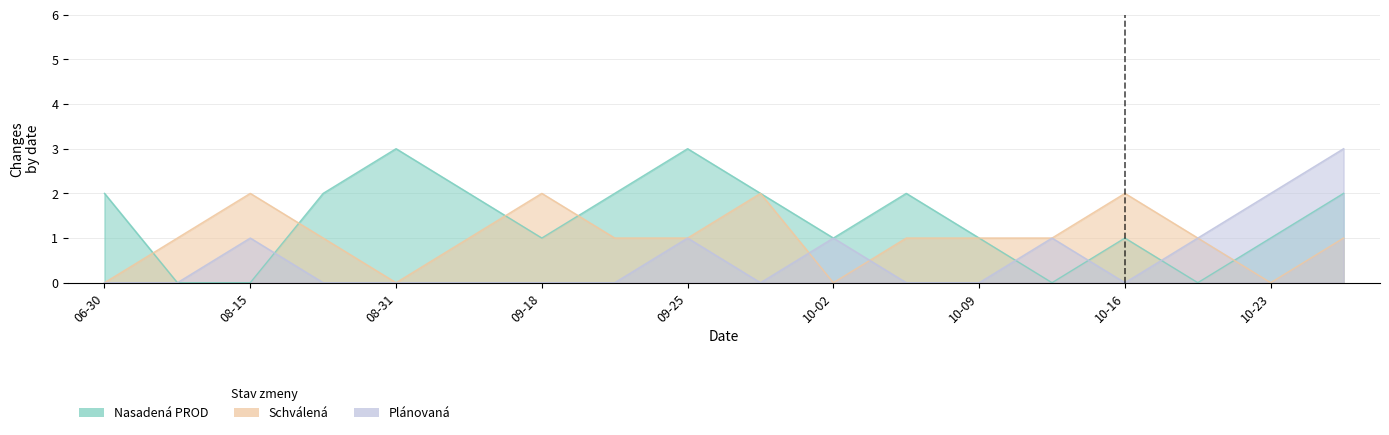

How many categories are shown in the chart?

18